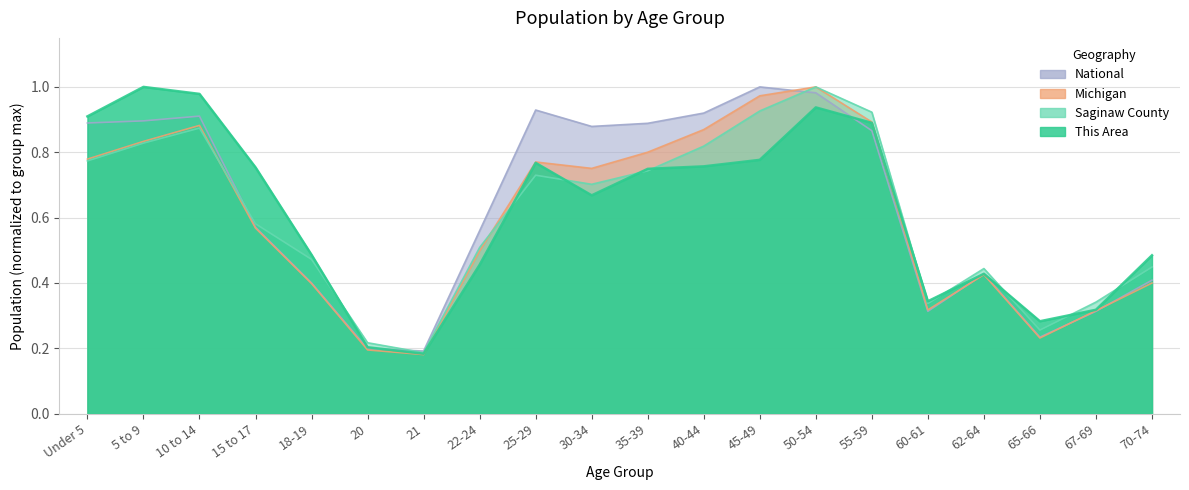

Between which two adjacent categories do National and Saginaw County first intersect?

10 to 14 and 15 to 17